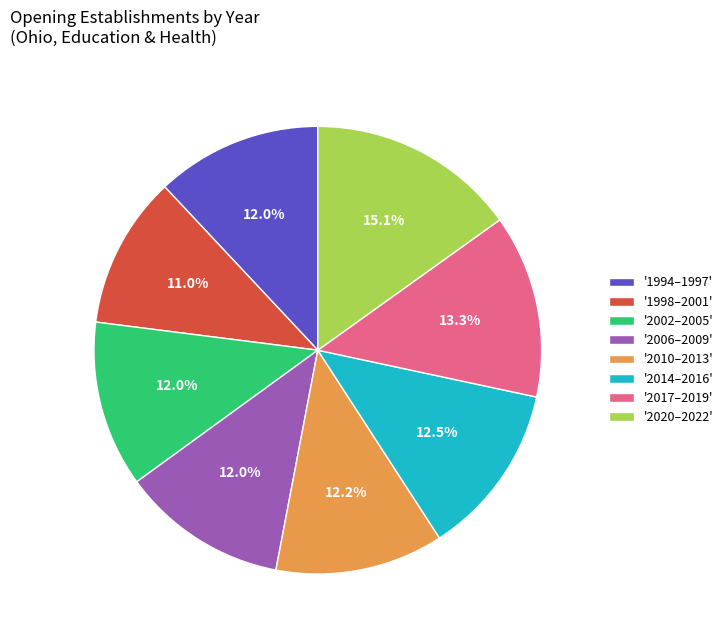

Between '2017–2019' and '2020–2022', which is larger?

'2020–2022'